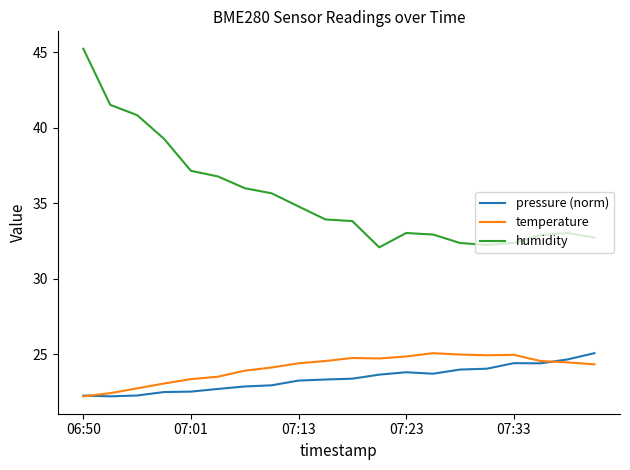

How many series are shown in this chart?

3